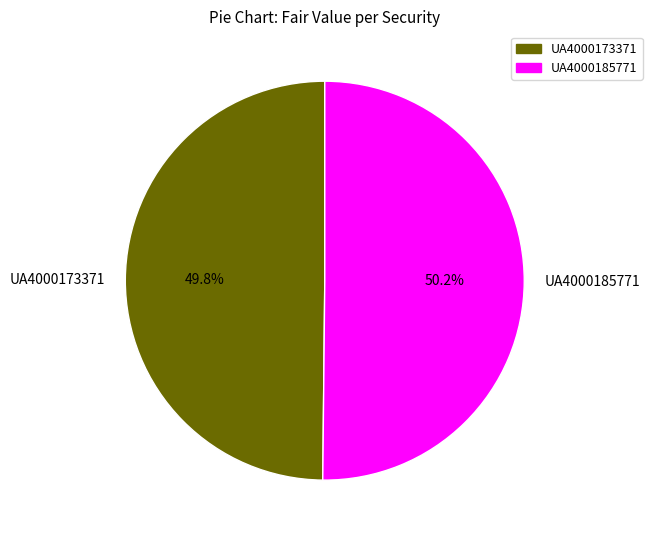

What is the ratio of the value at UA4000173371 to the value at UA4000185771?

1.0